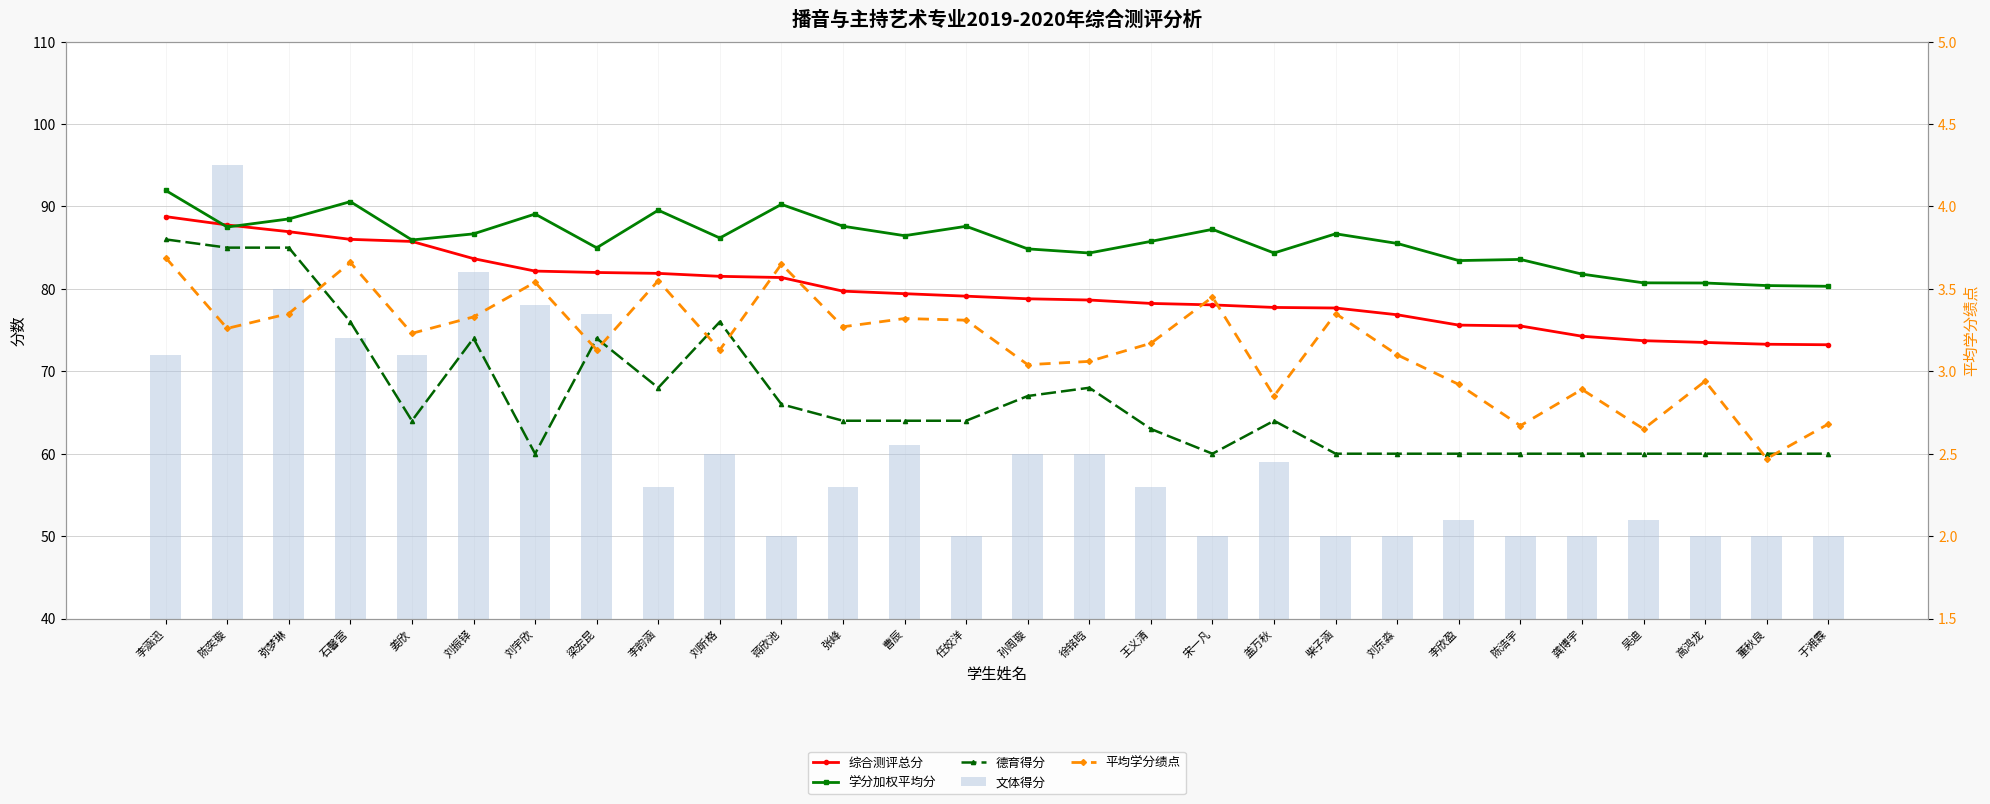

Reading left to right, list all the values displayed in this chart.

综合测评总分: 88.8	87.8	86.9	86.0	85.8	83.7	82.2	82.0	81.9	81.5	81.4	79.7	79.4	79.1	78.8	78.6	78.2	78.1	77.7	77.7	76.9	75.6	75.5	74.3	73.7	73.5	73.3	73.2
学分加权平均分: 92.0	87.5	88.5	90.6	85.9	86.7	89.1	85.0	89.5	86.2	90.2	87.6	86.5	87.6	84.8	84.3	85.8	87.2	84.3	86.7	85.5	83.4	83.6	81.8	80.7	80.7	80.4	80.3
德育得分: 86.0	85.0	85.0	76.0	64.0	74.0	60.0	74.0	68.0	76.0	66.0	64.0	64.0	64.0	67.0	68.0	63.0	60.0	64.0	60.0	60.0	60.0	60.0	60.0	60.0	60.0	60.0	60.0
文体得分: 72.0	95.0	80.0	74.0	72.0	82.0	78.0	77.0	56.0	60.0	50.0	56.0	61.0	50.0	60.0	60.0	56.0	50.0	59.0	50.0	50.0	52.0	50.0	50.0	52.0	50.0	50.0	50.0
平均学分绩点: 3.7	3.3	3.4	3.7	3.2	3.3	3.5	3.1	3.5	3.1	3.6	3.3	3.3	3.3	3.0	3.1	3.2	3.5	2.9	3.4	3.1	2.9	2.7	2.9	2.6	2.9	2.5	2.7